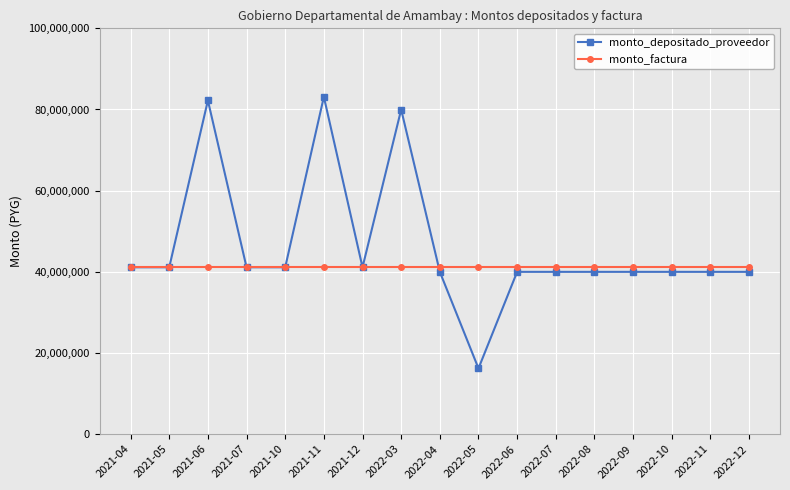

What is the sum of all monto_factura values?

702100000